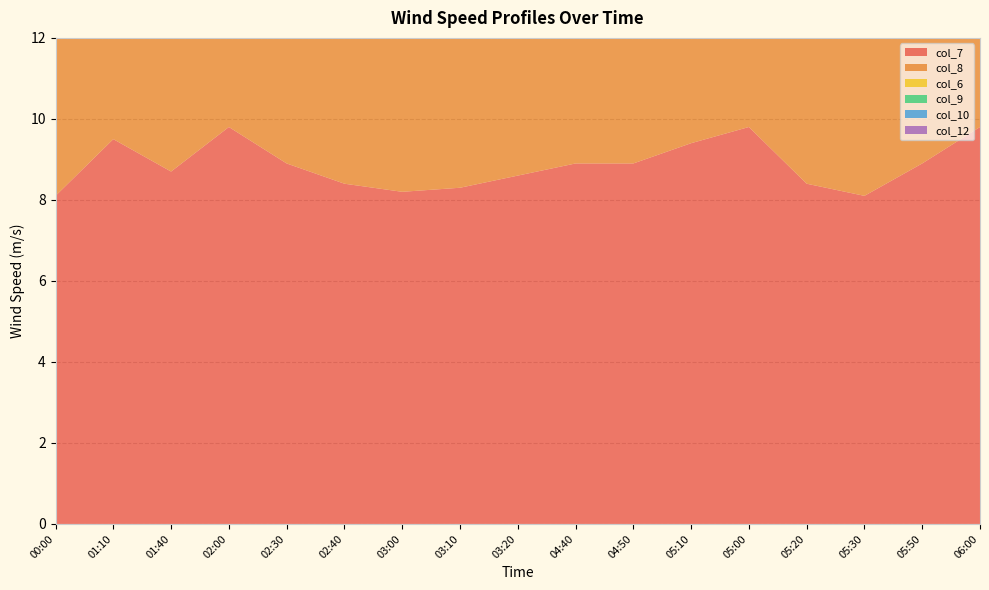

Reading left to right, list all the values displayed in this chart.

col_7: 00:00=8.1	01:10=9.5	01:40=8.7	02:00=9.8	02:30=8.9	02:40=8.4	03:00=8.2	03:10=8.3	03:20=8.6	04:40=8.9	04:50=8.9	05:10=9.4	05:00=9.8	05:20=8.4	05:30=8.1	05:50=8.9	06:00=9.8
col_8: 00:00=9.2	01:10=9.3	01:40=9.8	02:00=9.2	02:30=6.7	02:40=6.8	03:00=8.2	03:10=9.9	03:20=7.9	04:40=6.7	04:50=6.8	05:10=8.2	05:00=9.8	05:20=9.2	05:30=7.9	05:50=8.2	06:00=9.9
col_6: 00:00=7.2	01:10=6.9	01:40=10.7	02:00=7.3	02:30=8.8	02:40=7.8	03:00=6.9	03:10=7.0	03:20=7.1	04:40=7.5	04:50=6.6	05:10=7.9	05:00=8.0	05:20=7.9	05:30=7.7	05:50=7.9	06:00=8.8
col_9: 00:00=6.5	01:10=6.4	01:40=6.4	02:00=7.5	02:30=6.5	02:40=6.4	03:00=6.5	03:10=6.4	03:20=6.5	04:40=6.4	04:50=6.5	05:10=6.4	05:00=6.5	05:20=6.4	05:30=6.5	05:50=6.4	06:00=6.5
col_10: 00:00=7.0	01:10=8.4	01:40=5.3	02:00=8.4	02:30=7.1	02:40=7.1	03:00=7.1	03:10=7.0	03:20=7.1	04:40=7.0	04:50=7.1	05:10=7.0	05:00=7.1	05:20=7.1	05:30=7.0	05:50=7.1	06:00=7.1
col_12: 00:00=8.7	01:10=8.8	01:40=8.8	02:00=9.7	02:30=8.7	02:40=8.8	03:00=8.7	03:10=8.7	03:20=8.7	04:40=8.7	04:50=8.7	05:10=8.8	05:00=8.7	05:20=8.7	05:30=8.7	05:50=8.7	06:00=8.7